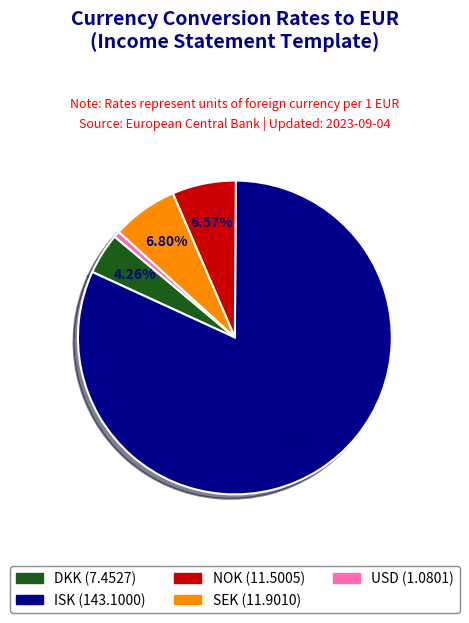

Is it true that NOK is 21% of the pie?

False